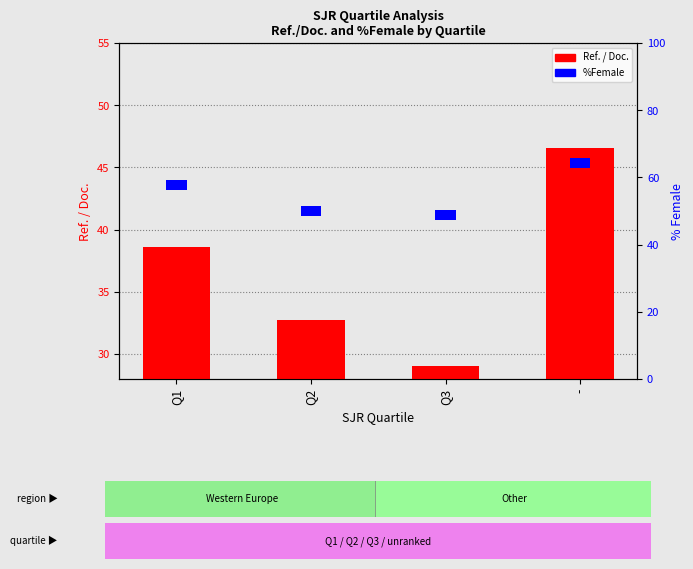

The Ref. / Doc. series shows 1.6 at Q3. True or false?

False